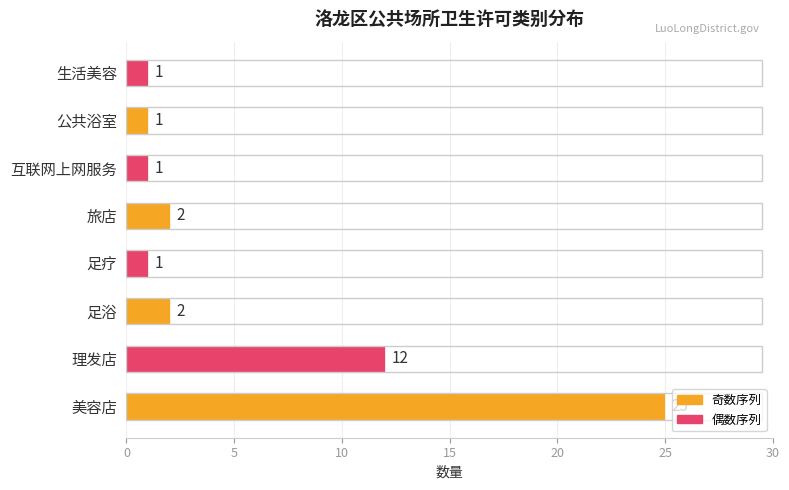

Reading top to bottom, transcribe all the data shown in this chart.

生活美容=1	公共浴室=1	互联网上网服务=1	旅店=2	足疗=1	足浴=2	理发店=12	美容店=25